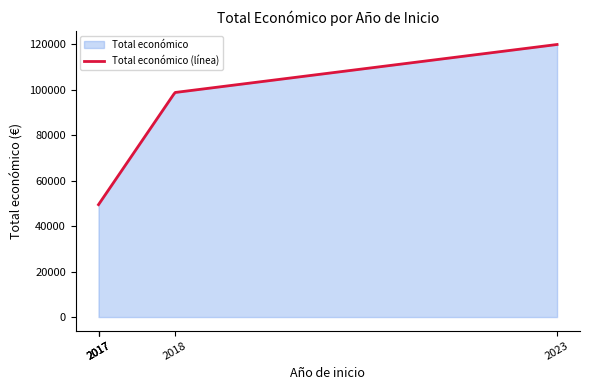

What is the minimum value shown in the chart?

49495.0